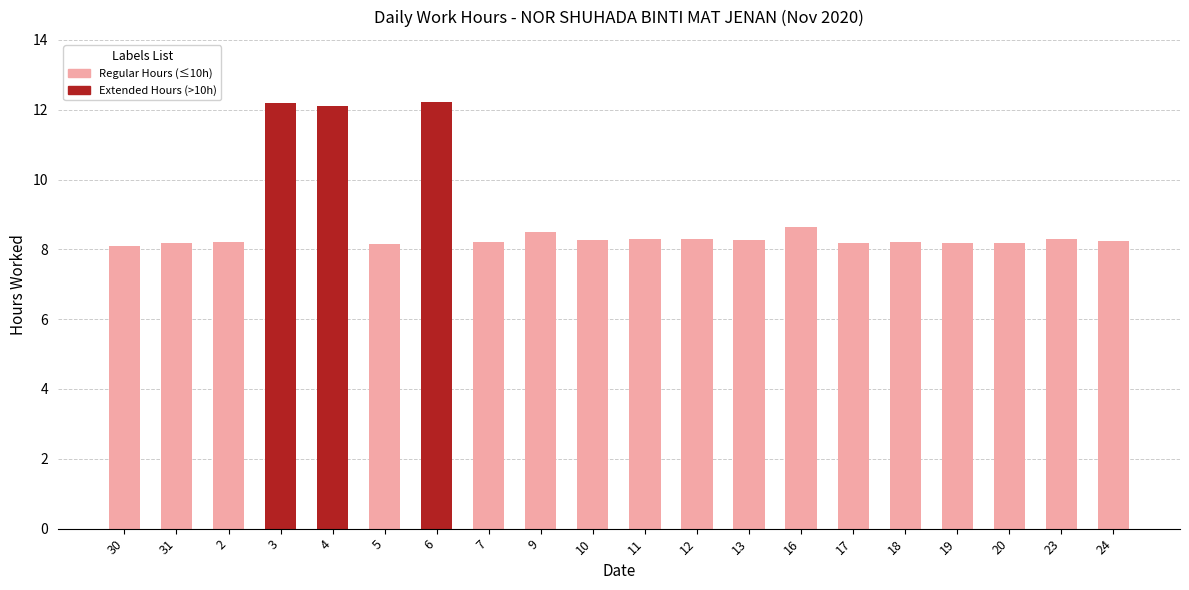

The chart shows a value of 8.3 at 12. True or false?

True